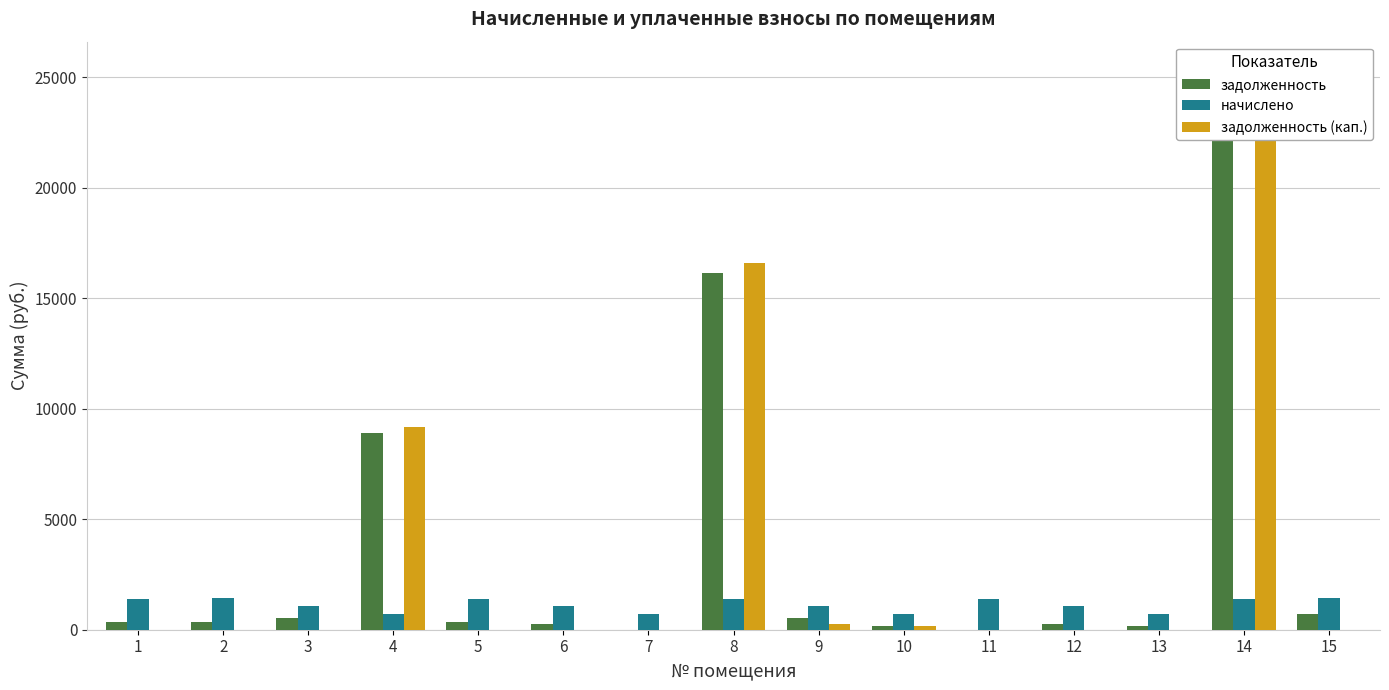

Which series has the largest range (max minus min)?

задолженность (кап.)